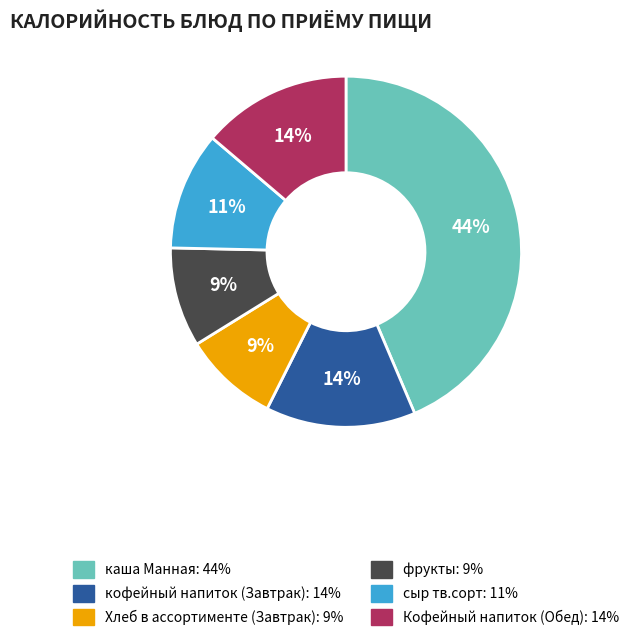

Does кофейный напиток (Завтрак) account for over 50% of the chart?

No